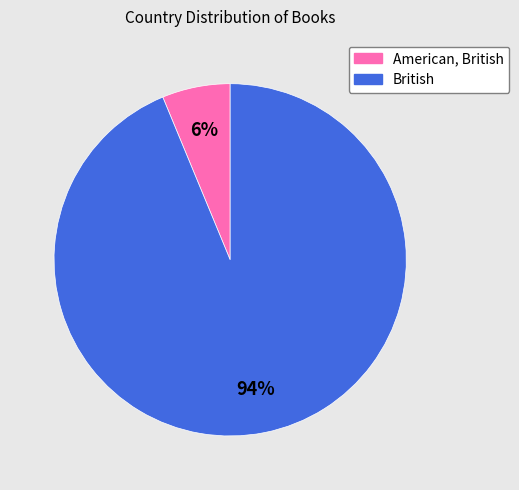

True or false: American, British accounts for 18% of the total.

False